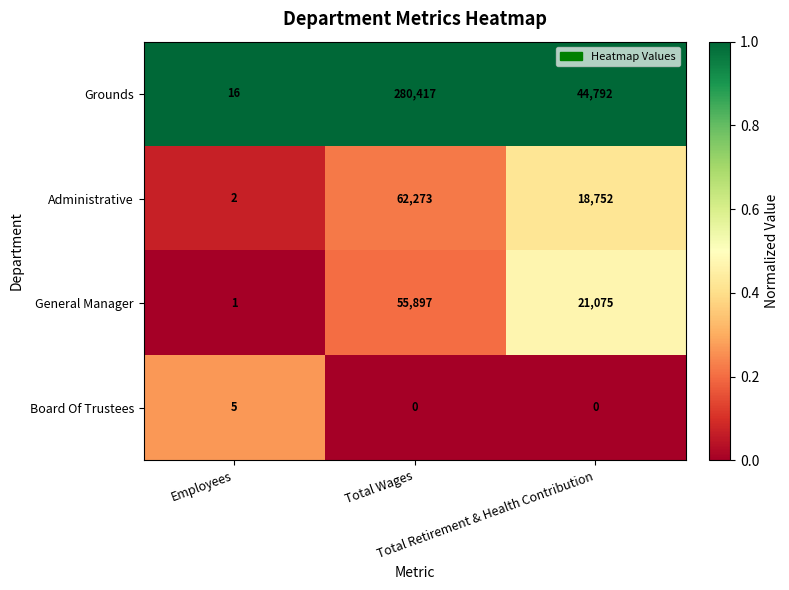

How many series are shown in this chart?

4